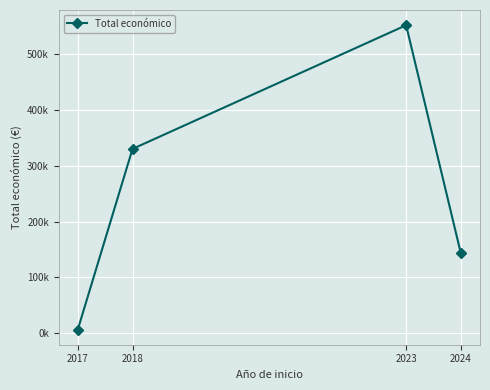

Reading left to right, extract all data points from this chart.

2017=7000	2018=329733	2023=550759	2024=143111